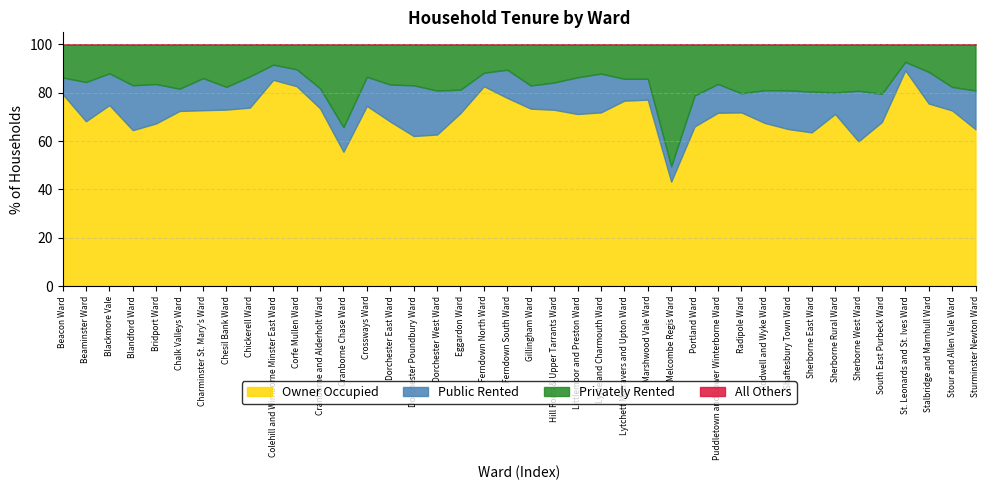

Which series ends up on top after the final intersection of Public Rented and Privately Rented?

Privately Rented